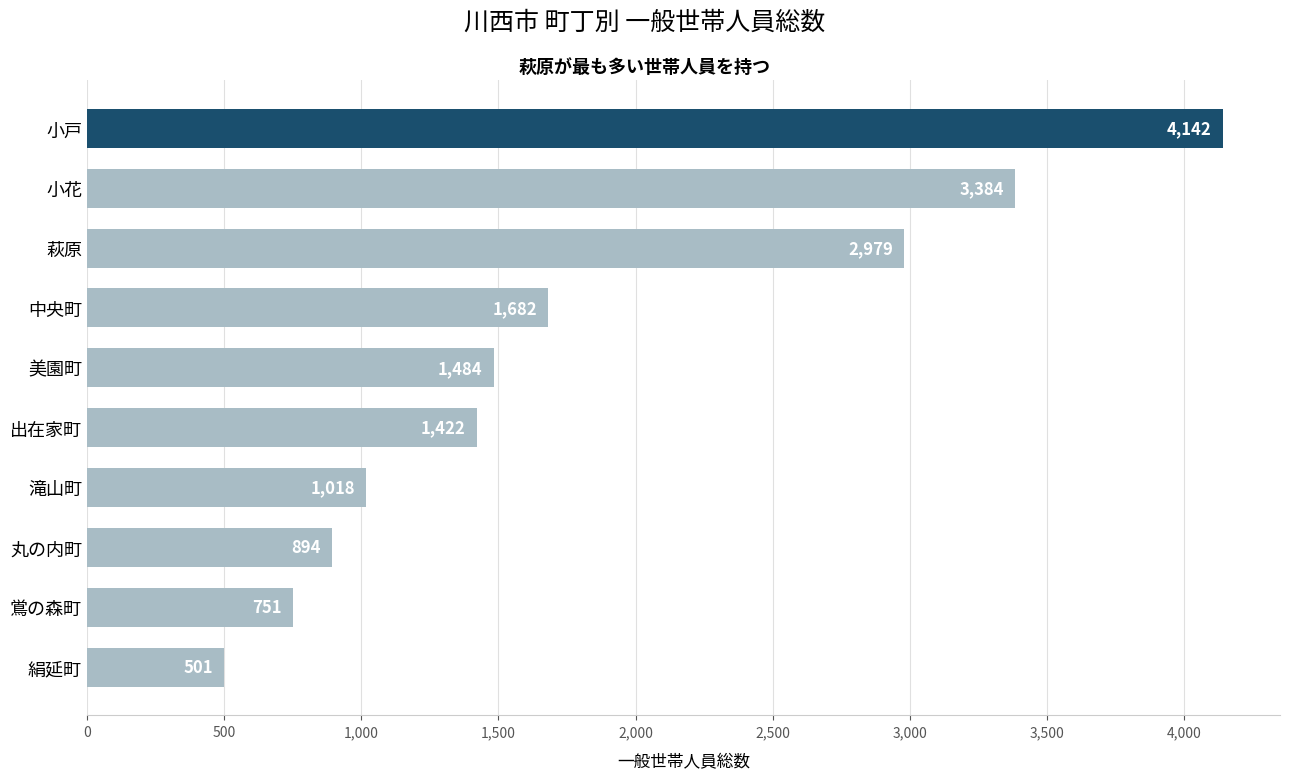

What is the label of the 4th bar from the top?

中央町